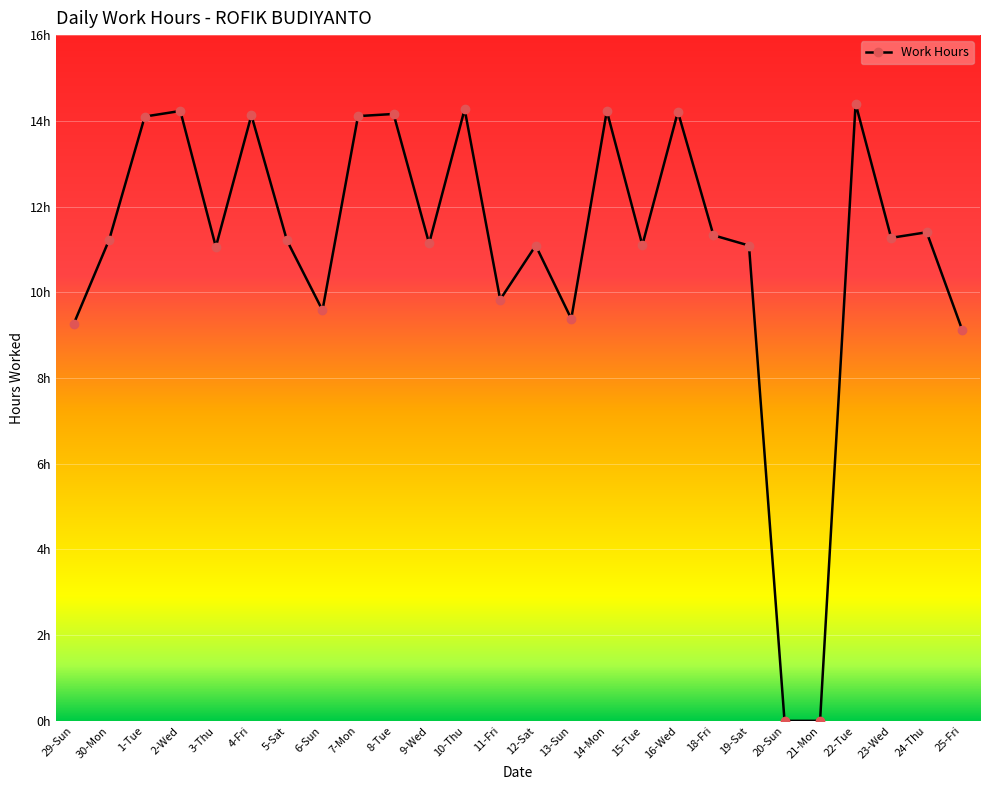

List the labels in order of value, smallest first.

20-Sun, 21-Mon, 25-Fri, 29-Sun, 13-Sun, 6-Sun, 11-Fri, 3-Thu, 12-Sat, 19-Sat, 15-Tue, 9-Wed, 5-Sat, 30-Mon, 23-Wed, 18-Fri, 24-Thu, 1-Tue, 7-Mon, 4-Fri, 8-Tue, 16-Wed, 2-Wed, 14-Mon, 10-Thu, 22-Tue